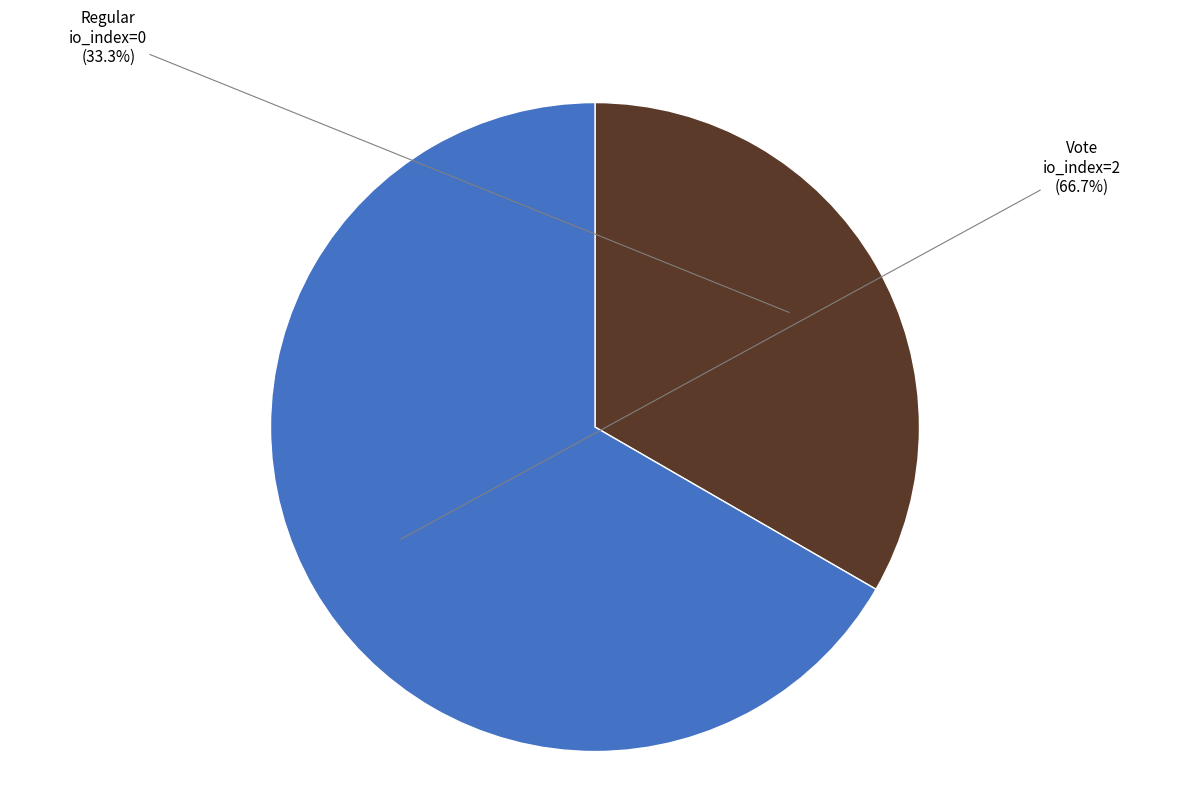

Is there any slice that represents more than half of the pie?

Yes